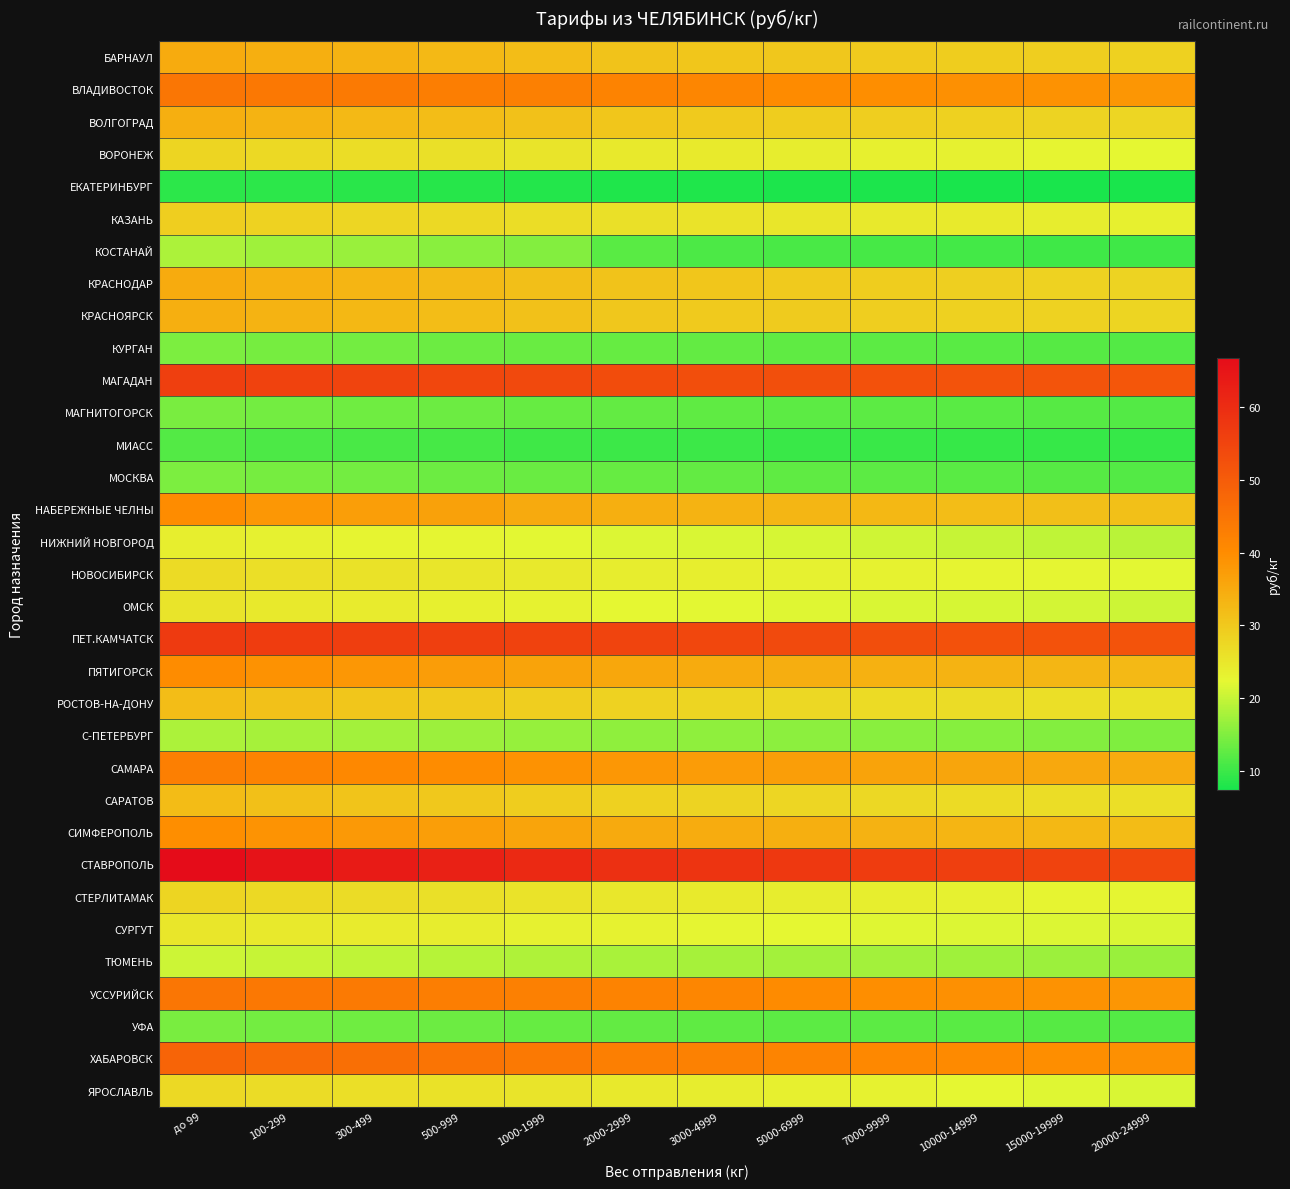

Between 15000-19999 and 300-499, which is larger?

300-499